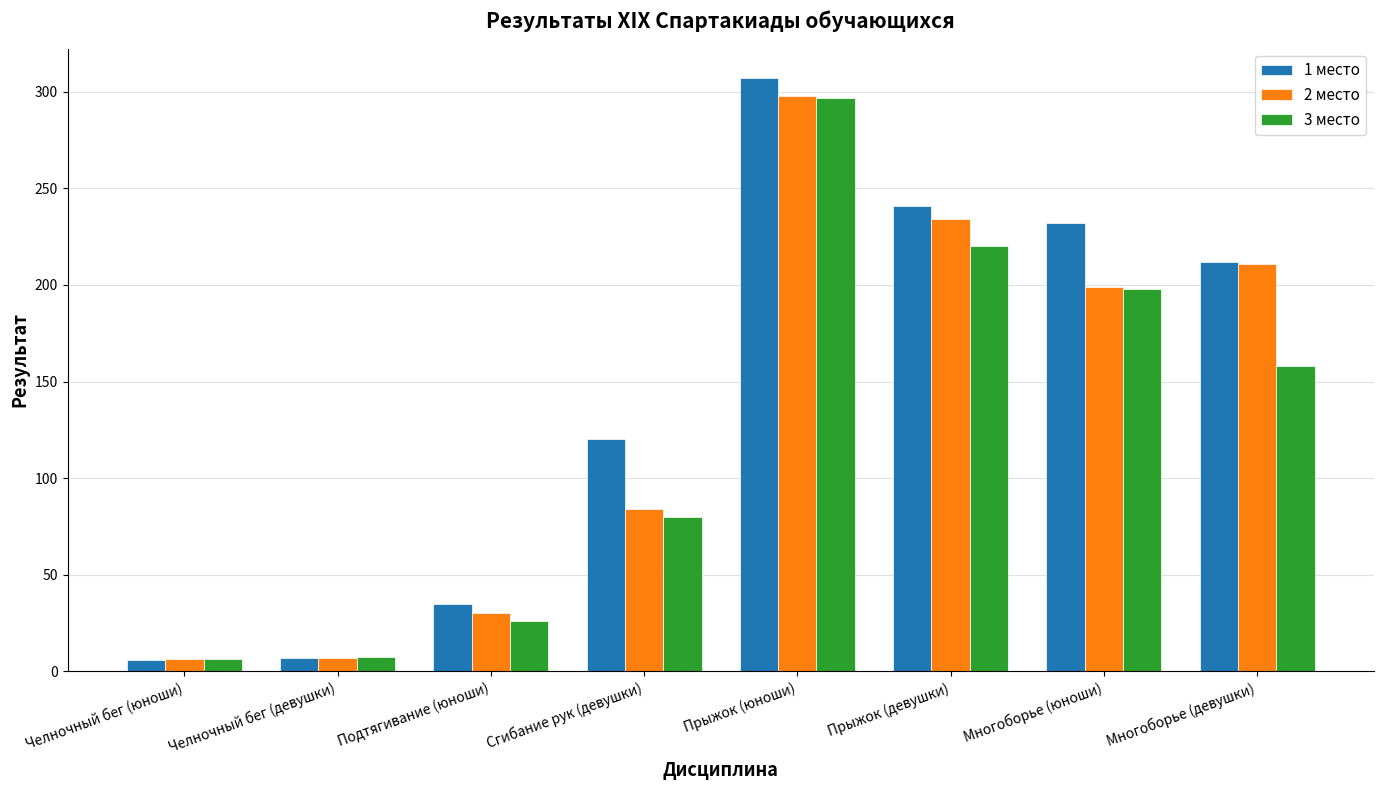

Which series has the widest spread of values?

1 место